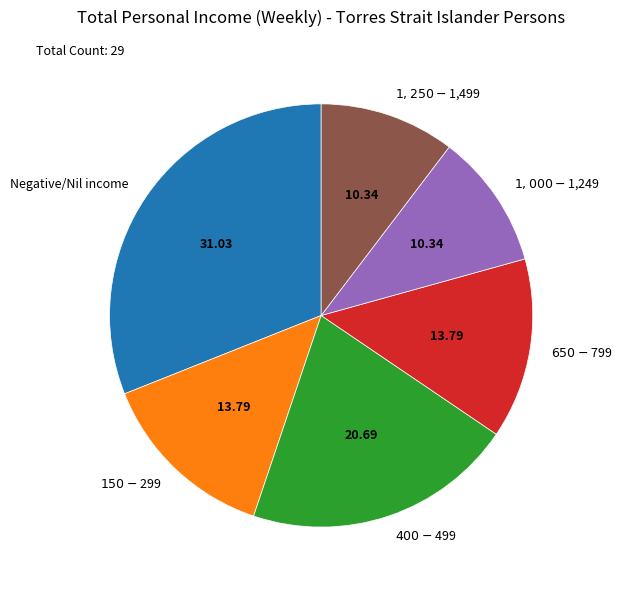

Does any single category account for the majority?

No